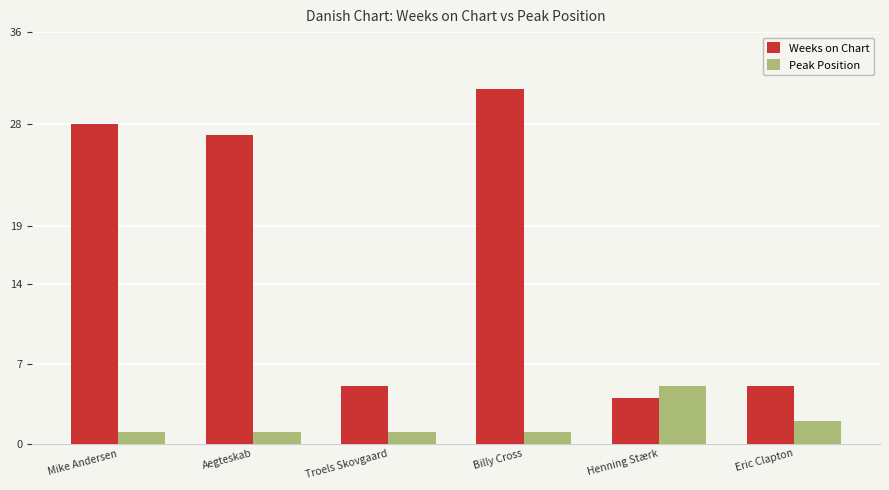

Which series has the largest total across all categories?

Weeks on Chart